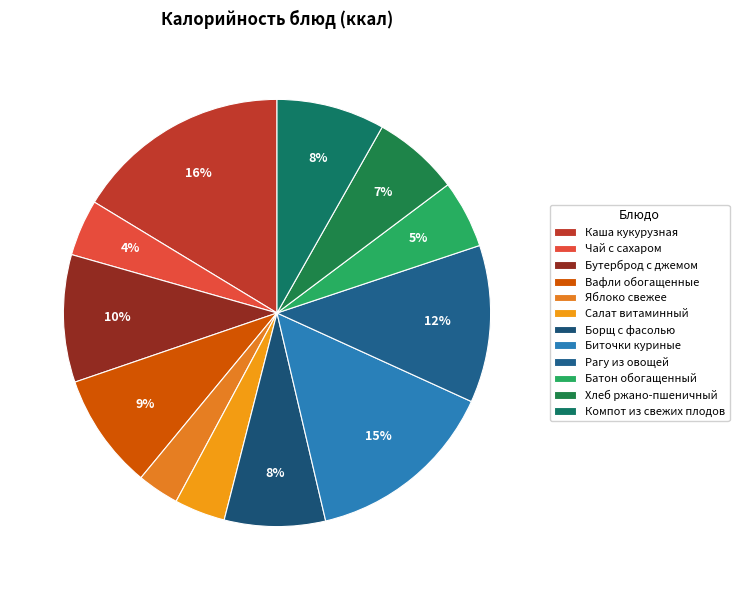

Which category has the biggest portion of the pie?

Каша кукурузная